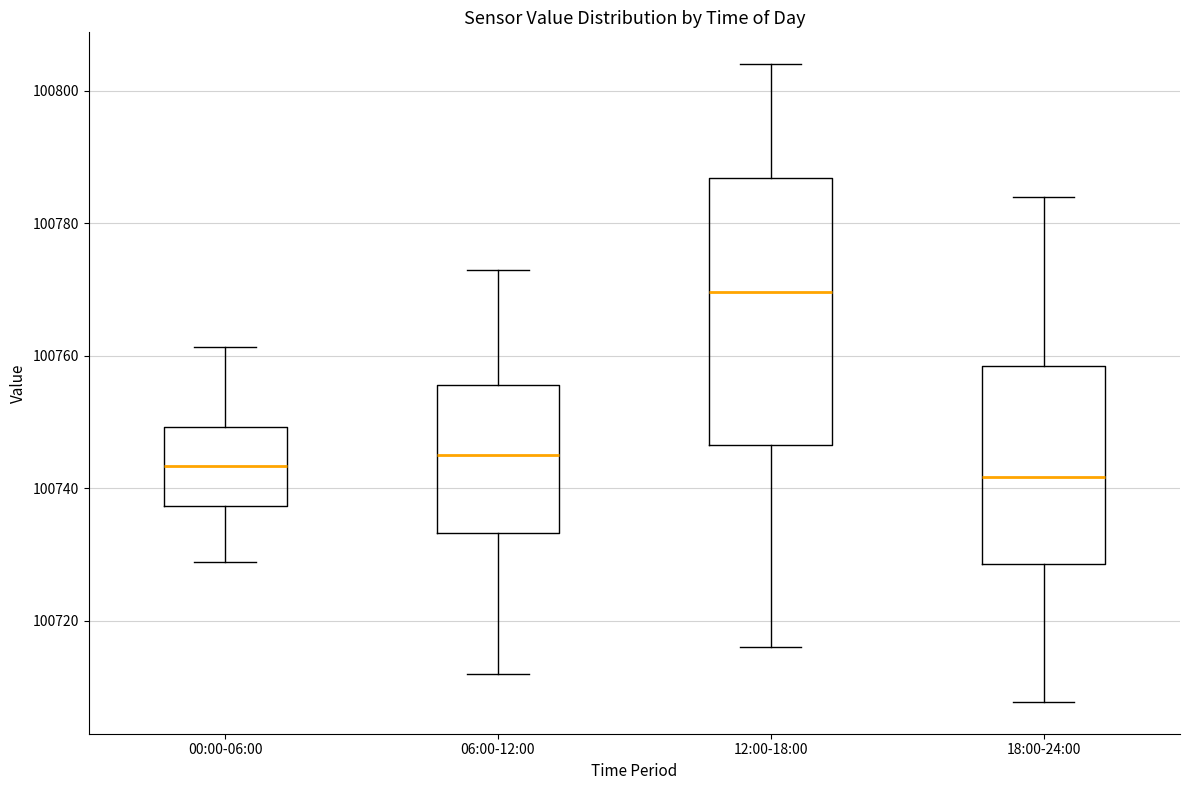

Reading left to right, transcribe this box plot: for each box, give where its median line is, the range the box spans, and where its two whiskers end, as read against the y-axis. The values are not printed on the chart, so give them approximately, as read against the axis.

00:00-06:00: median 100744, box 100738 to 100750, whiskers 100728 to 100762
06:00-12:00: median 100746, box 100734 to 100756, whiskers 100712 to 100774
12:00-18:00: median 100770, box 100746 to 100786, whiskers 100716 to 100804
18:00-24:00: median 100742, box 100728 to 100758, whiskers 100708 to 100784